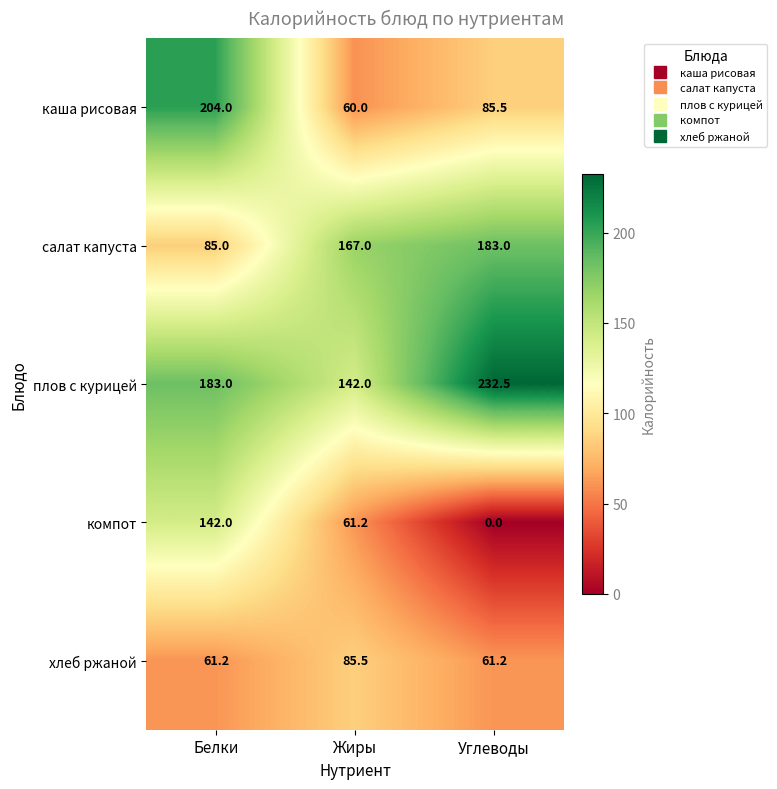

At which category is the sum across all series the highest?

Белки